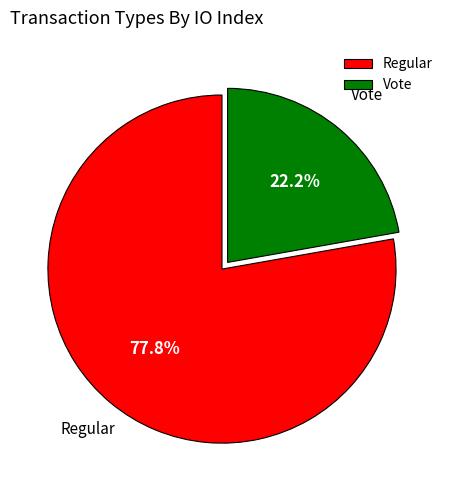

To the nearest percent, what is the combined percentage of Regular and Vote?

100%